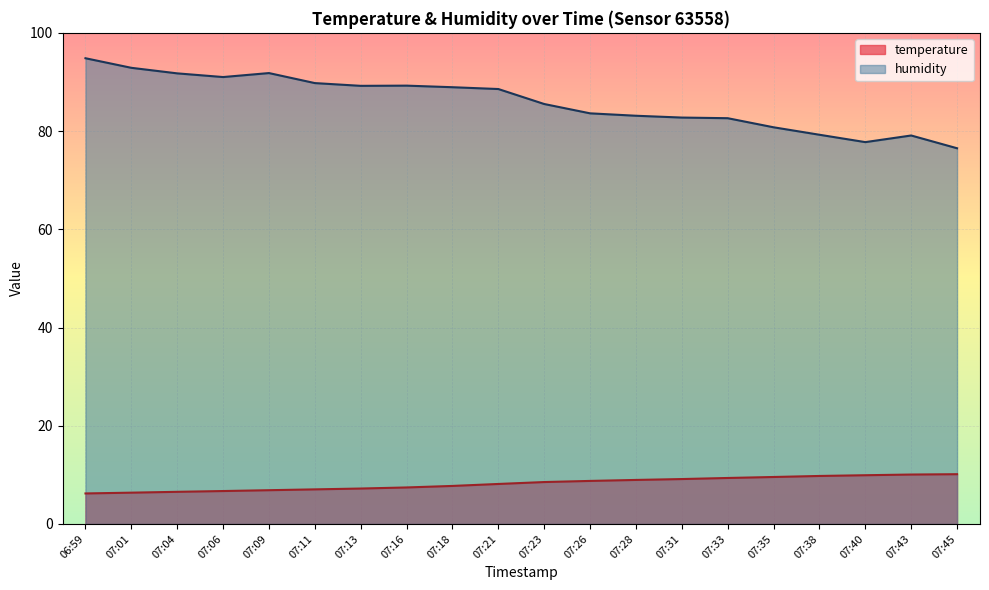

True or false: temperature has more than 1 interior local peaks.

False